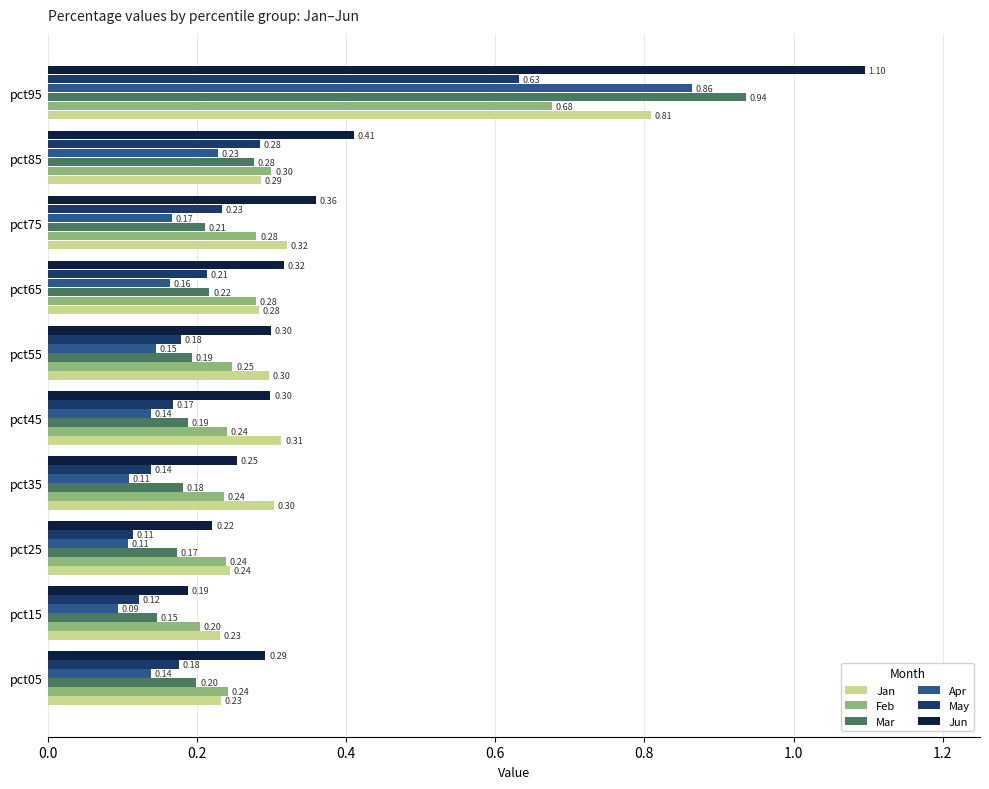

What is the average value of the Mar series?

0.3